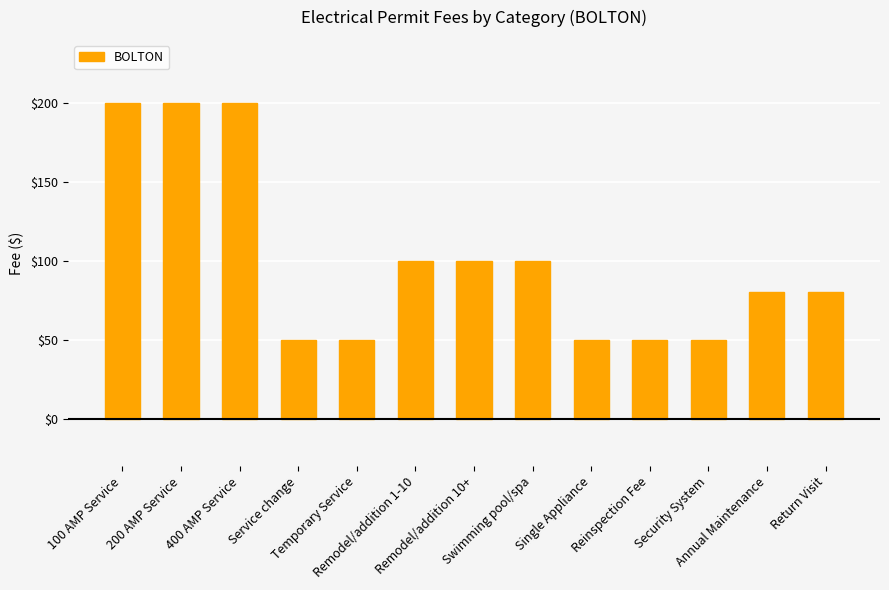

What is the maximum value shown in the chart?

200